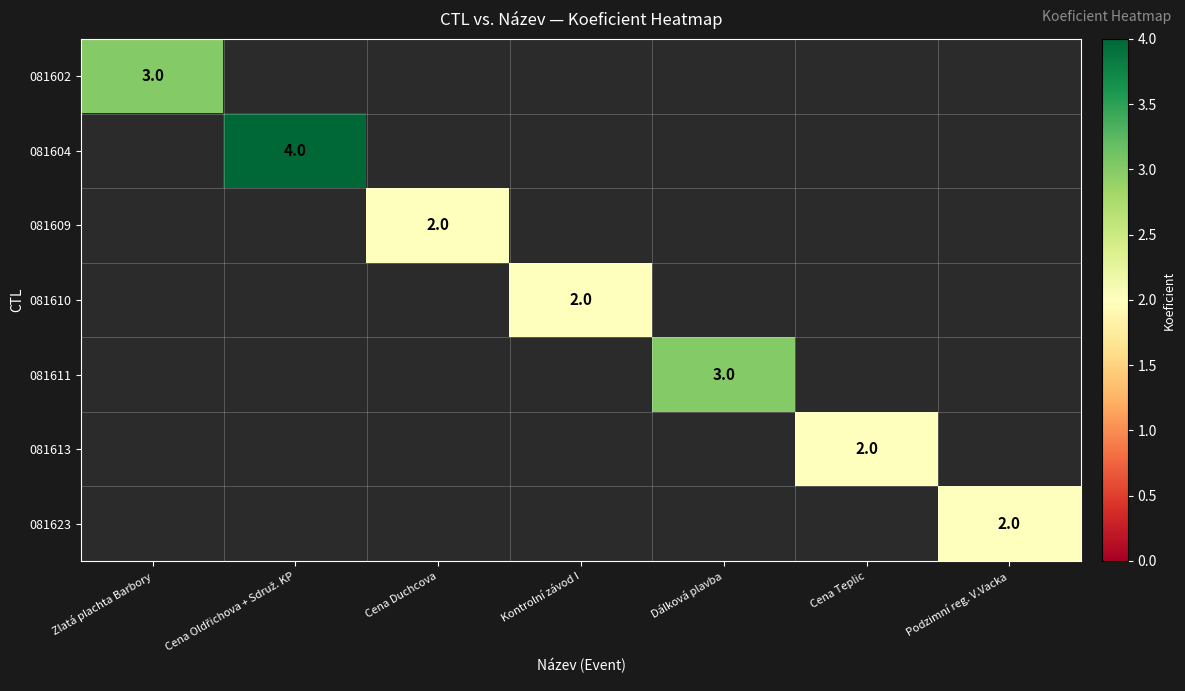

How many distinct data groups are displayed?

7